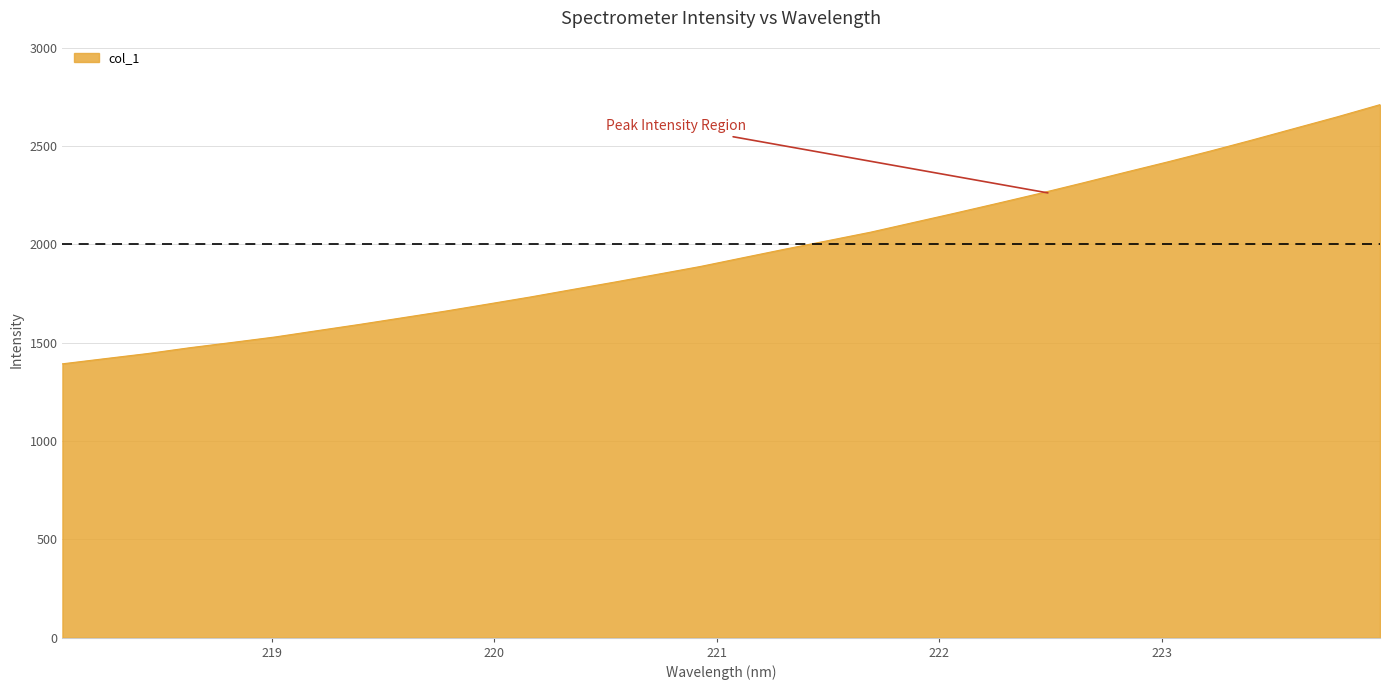

What is the difference between the maximum and minimum values?

1318.4